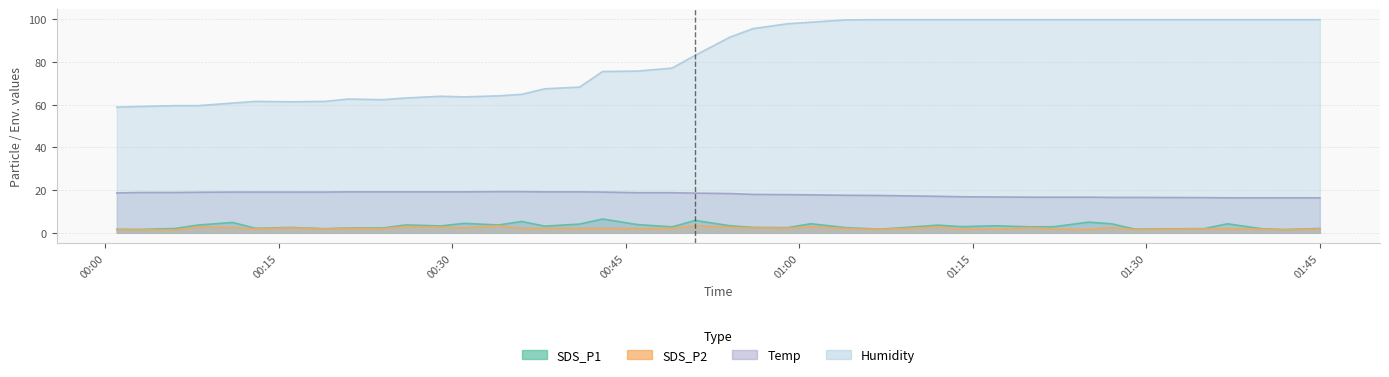

What is the value of the SDS_P2 point at the 28th from the left?

2.7